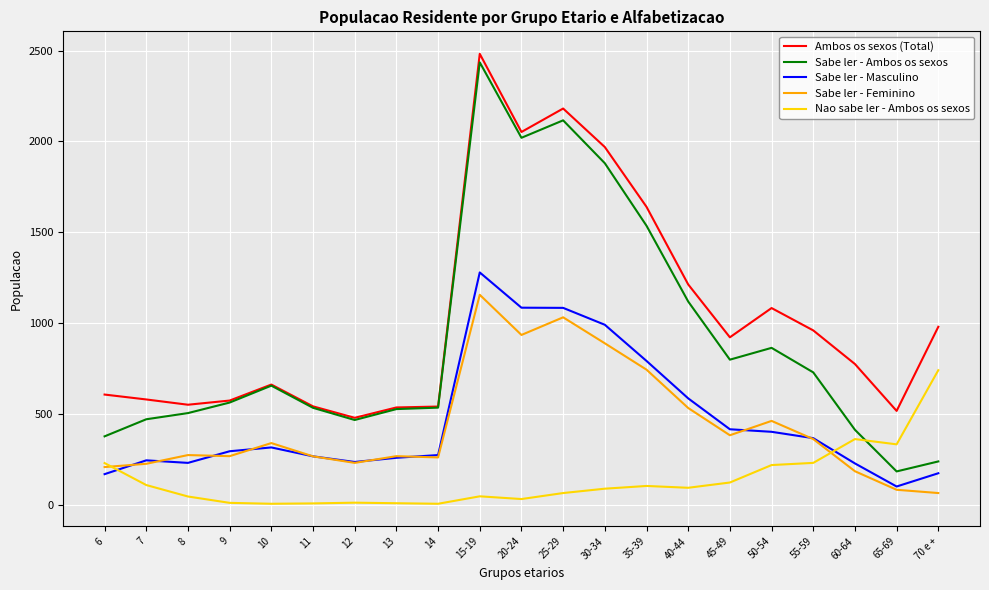

Which series has the largest total across all categories?

Ambos os sexos (Total)